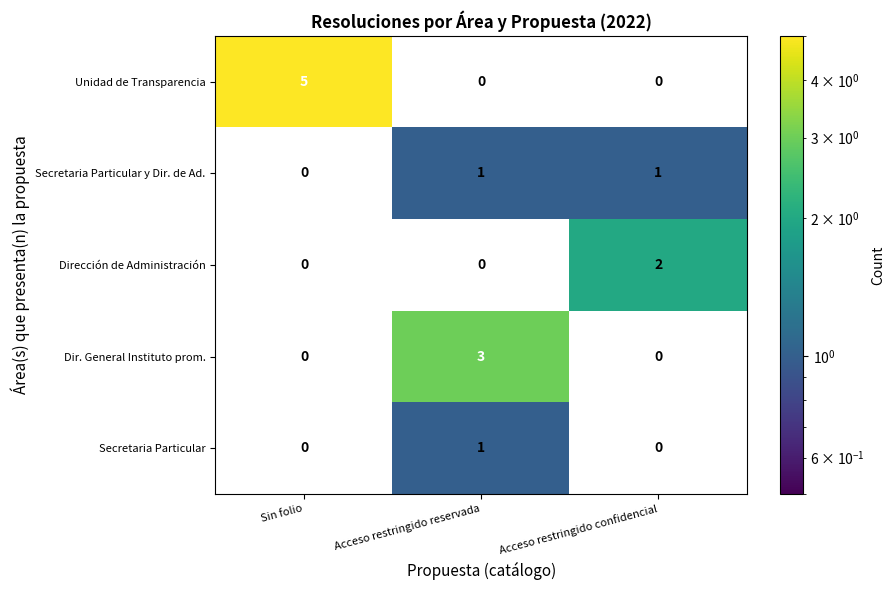

At which category does the chart reach its peak across all series?

Sin folio